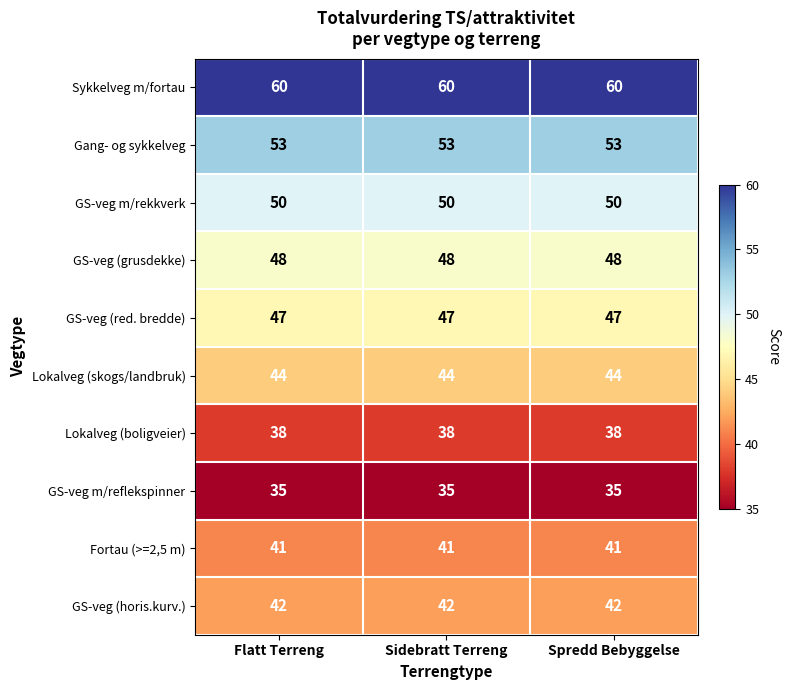

What is the lowest value of the GS-veg (horis.kurv.) series?

42